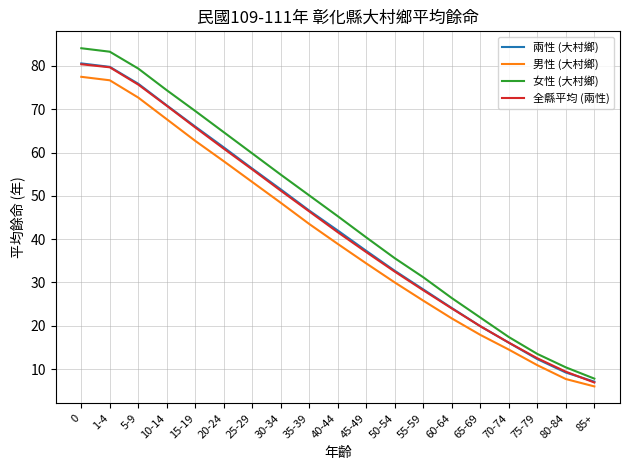

What position from the right is 5-9?

17